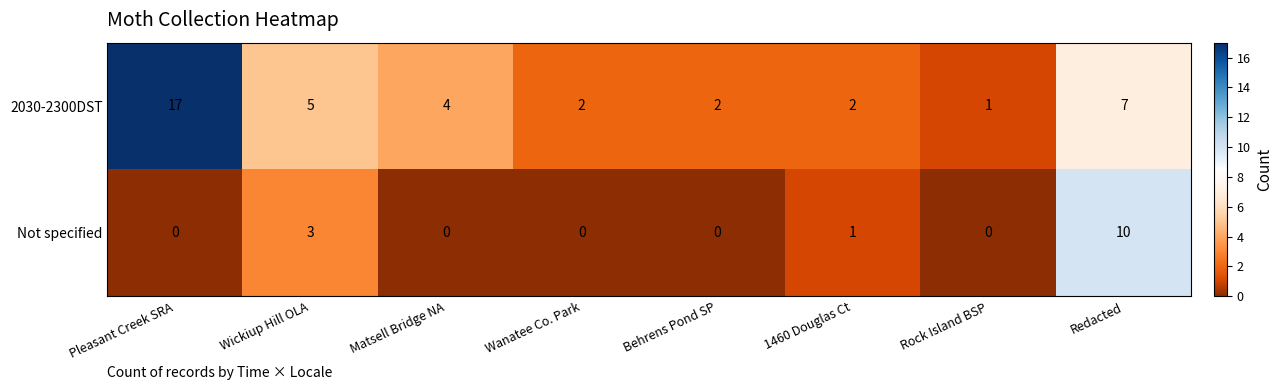

List the series in order of their peak value, lowest first.

Not specified, 2030-2300DST